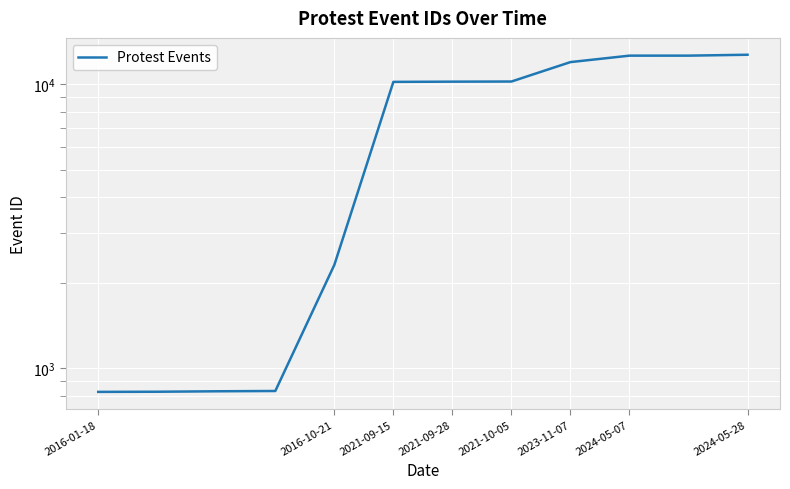

True or false: the data shows 12630 at 10.

True